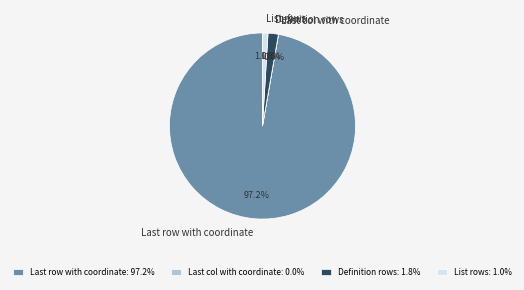

Which category accounts for the majority?

Last row with coordinate